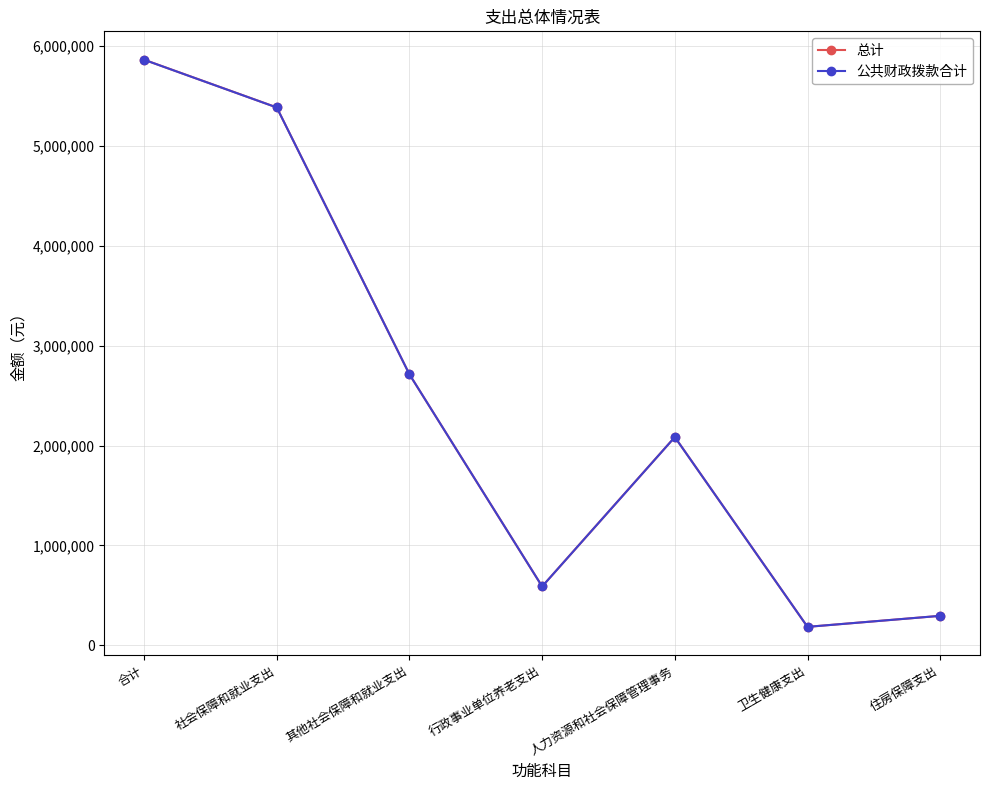

Is the value of 总计 at 社会保障和就业支出 greater than the value of 公共财政拨款合计 at 行政事业单位养老支出?

Yes